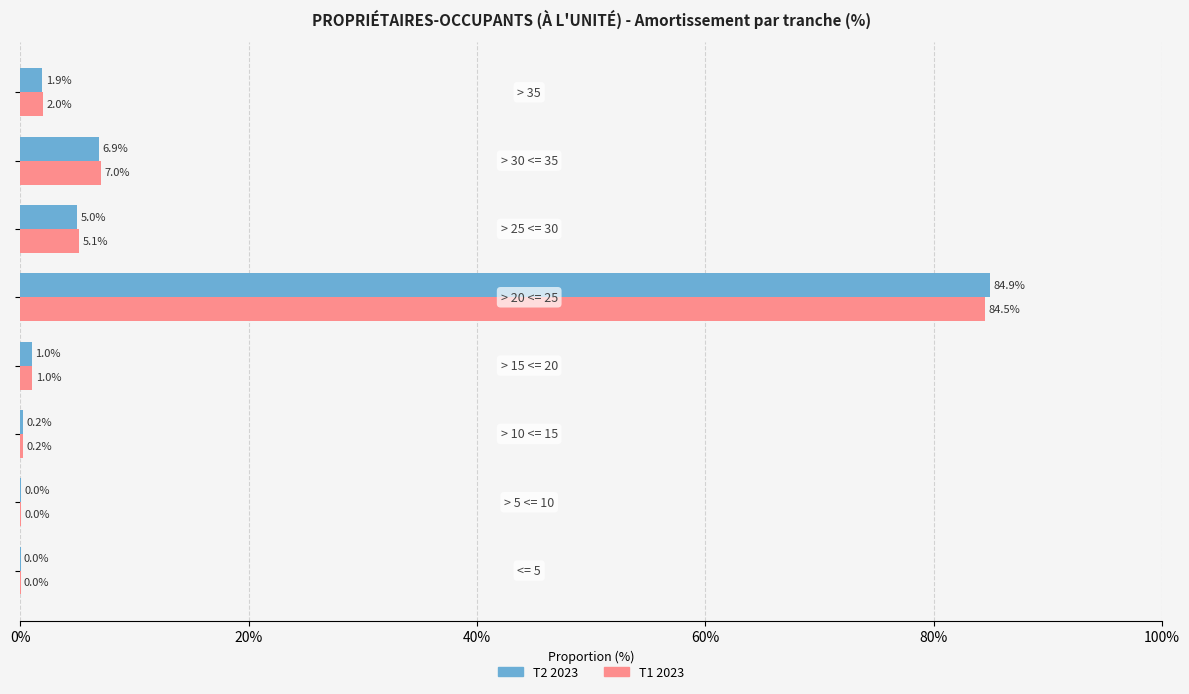

Which series has the largest total across all categories?

T2 2023